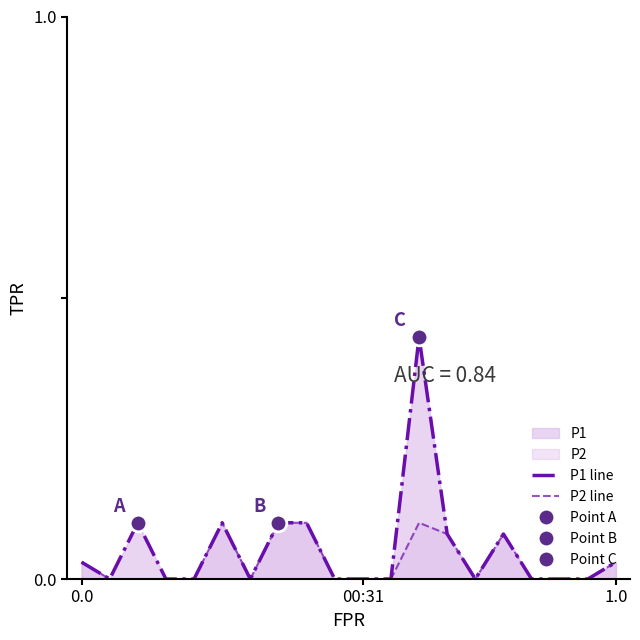

What is the greatest value displayed?

0.4